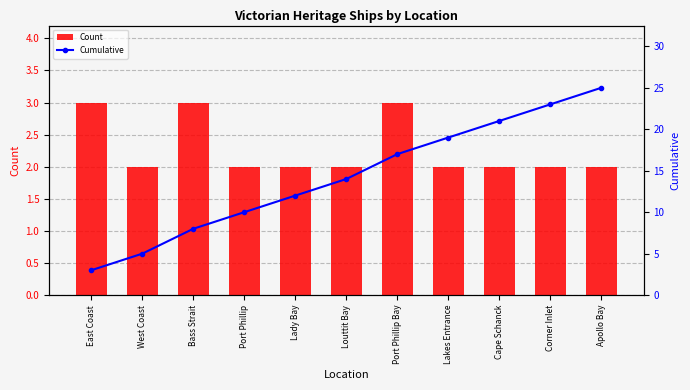

At which category is the sum across all series the highest?

Apollo Bay